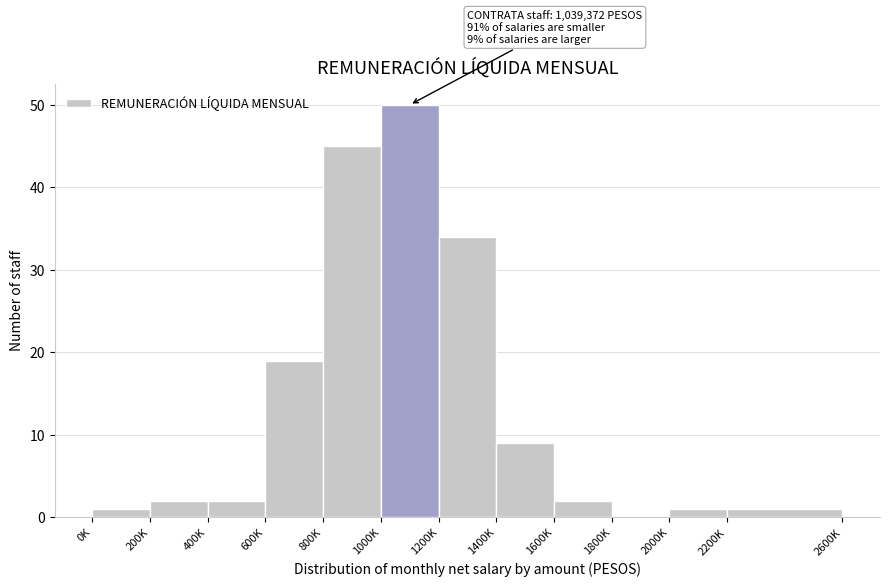

Reading left to right, transcribe all the data shown in this chart.

0K=1	200K=2	400K=2	600K=19	800K=45	1000K=50	1200K=34	1400K=9	1600K=2	1800K=0	2000K=1	2200K=1